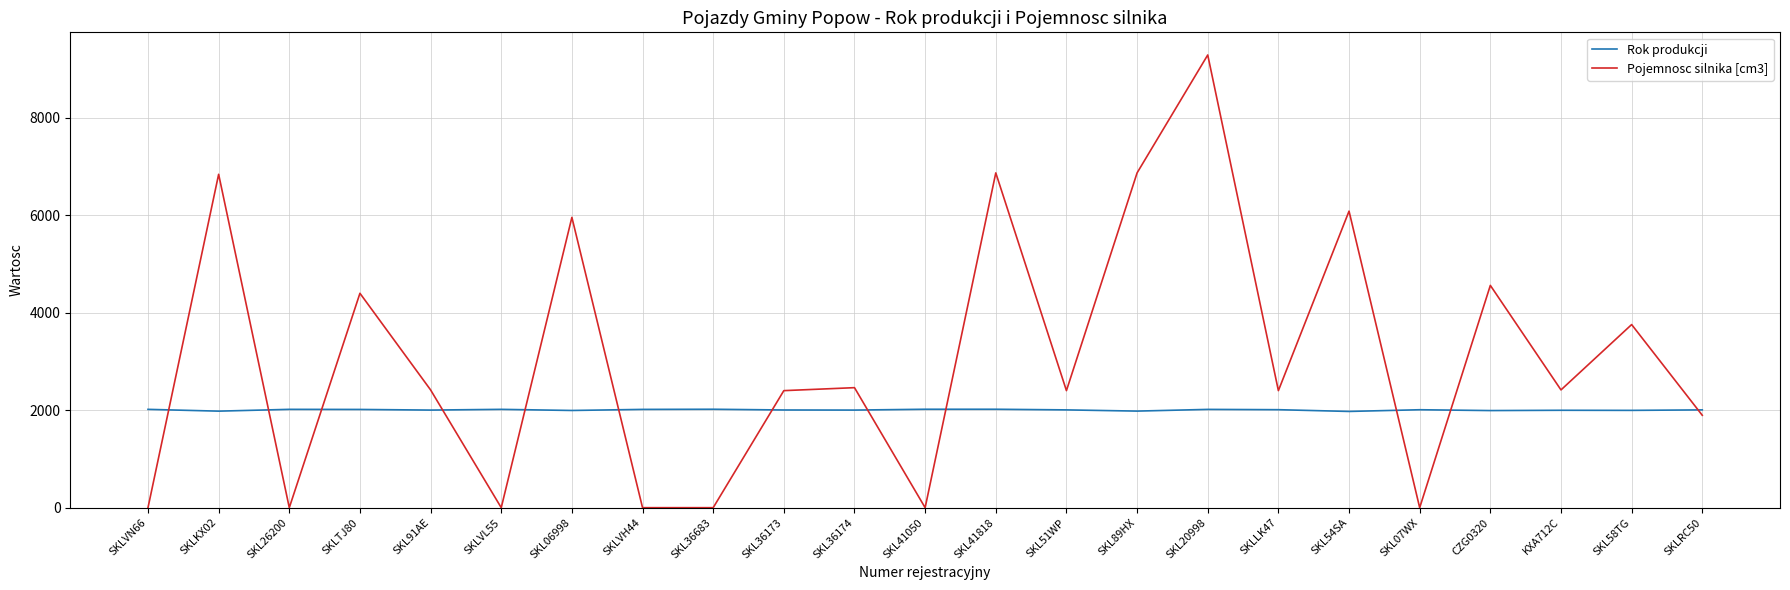

What position from the left is SKL41050?

12